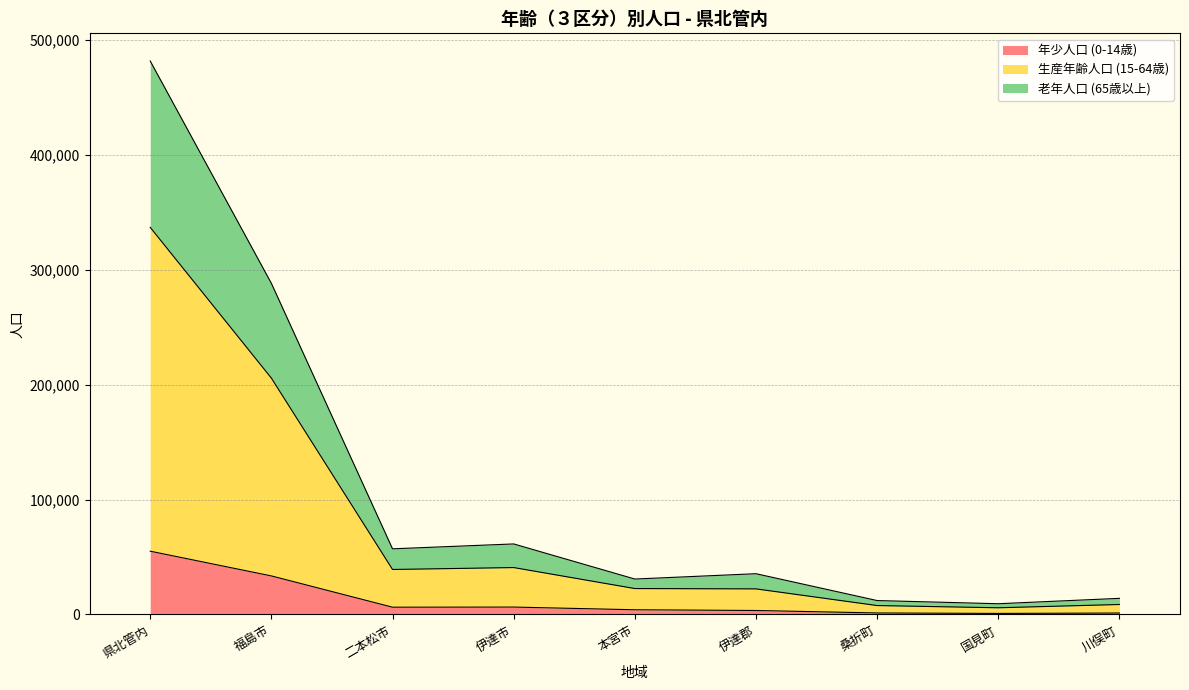

In 老年人口 (65歳以上), how many points are lower than both neighbors (excluding endpoints)?

3